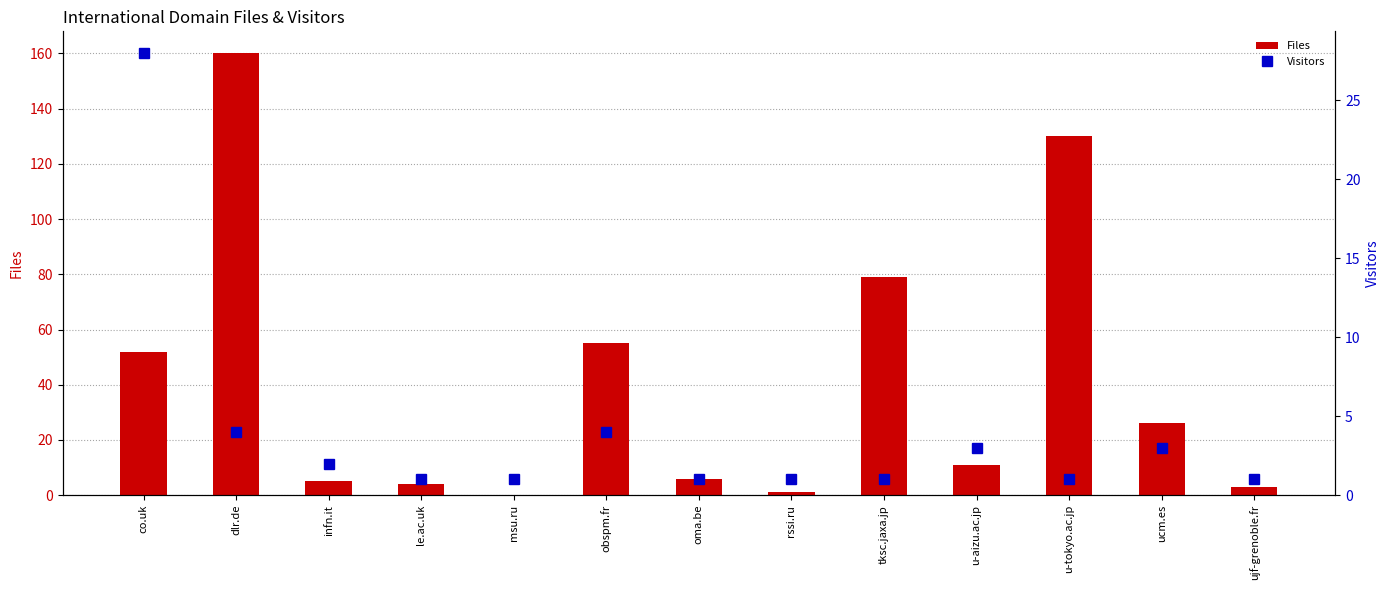

Reading right to left, extract all data points from this chart.

Files: 3	26	130	11	79	1	6	55	0	4	5	160	52
Visitors: 1	3	1	3	1	1	1	4	1	1	2	4	28